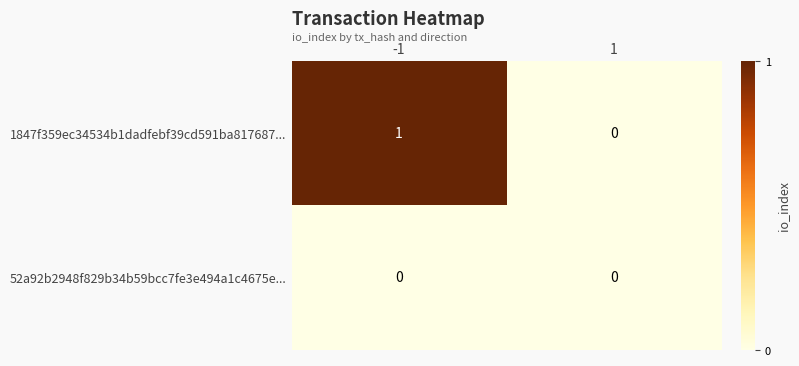

Reading right to left, list all the values displayed in this chart.

1847f359ec34534b1dadfebf39cd591ba817687...: 1=0	-1=1
52a92b2948f829b34b59bcc7fe3e494a1c4675e...: 1=0	-1=0